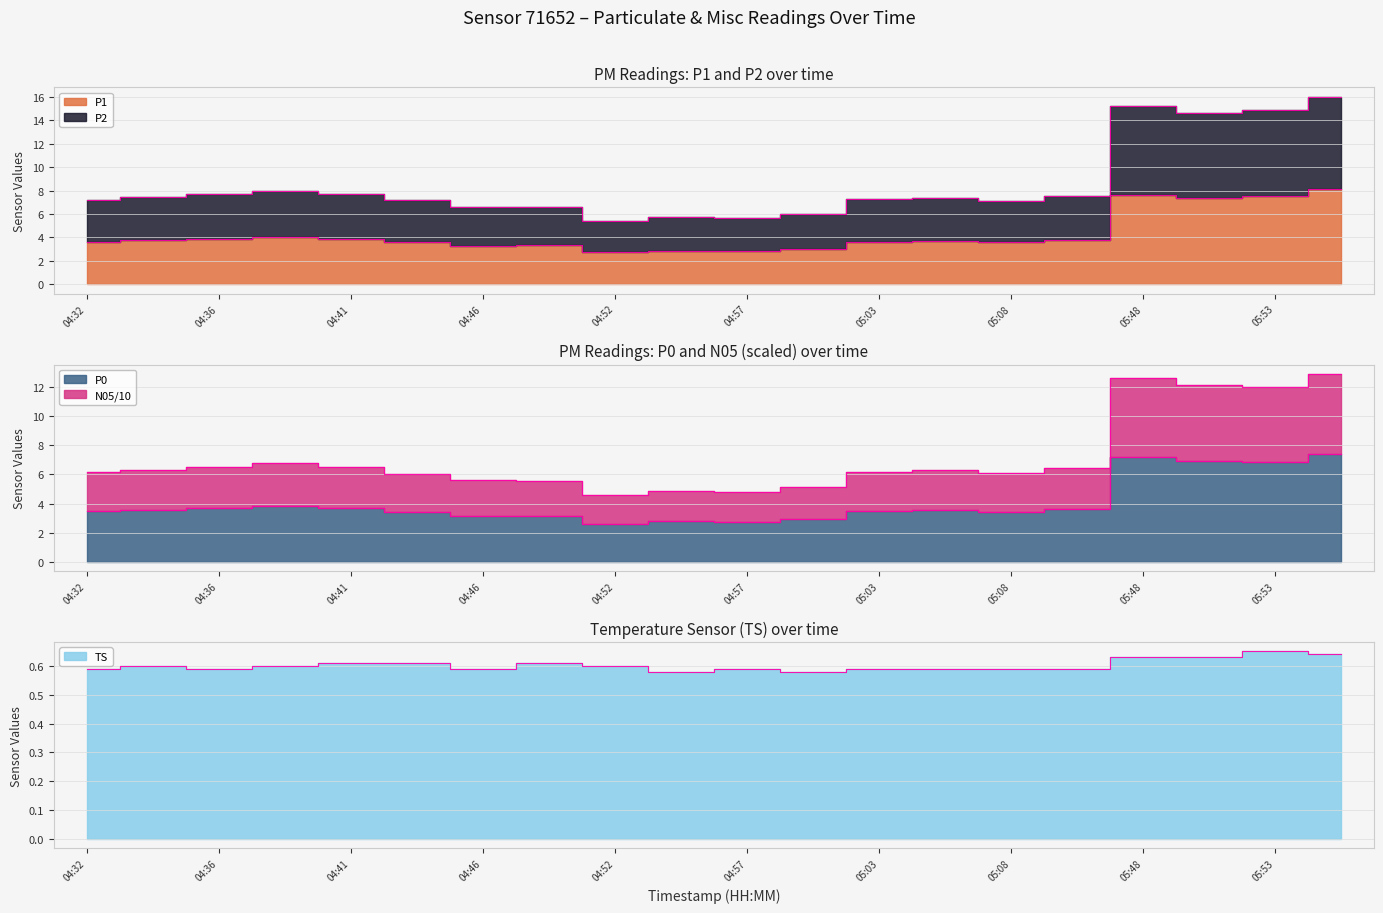

Which label corresponds to the smallest value in the chart?

04:55